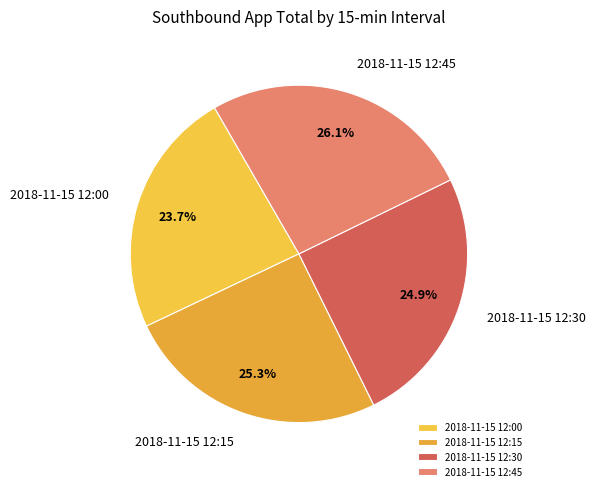

What is the total percentage of 2018-11-15 12:30 and 2018-11-15 12:00?

48.6%